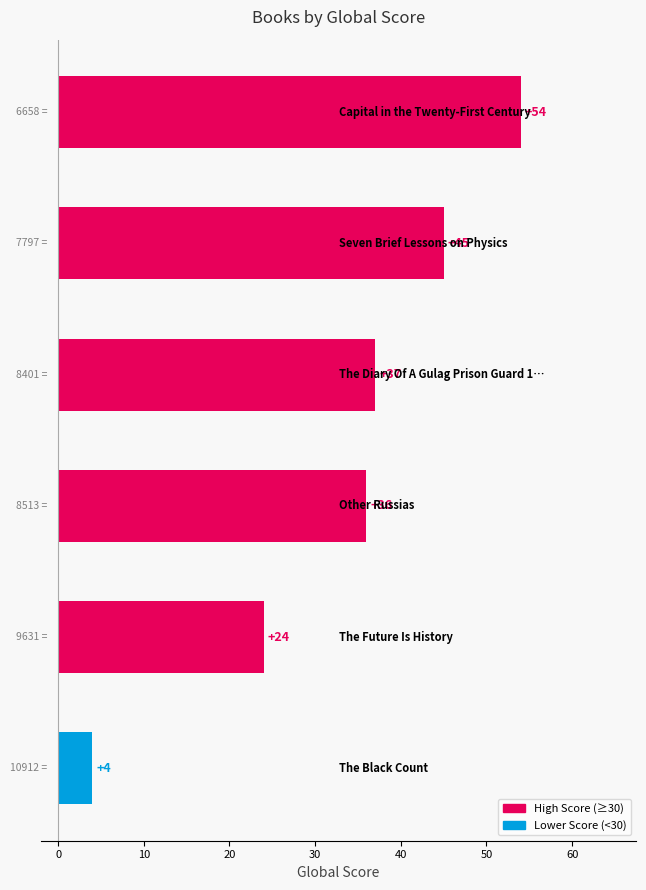

What is the average value?

33